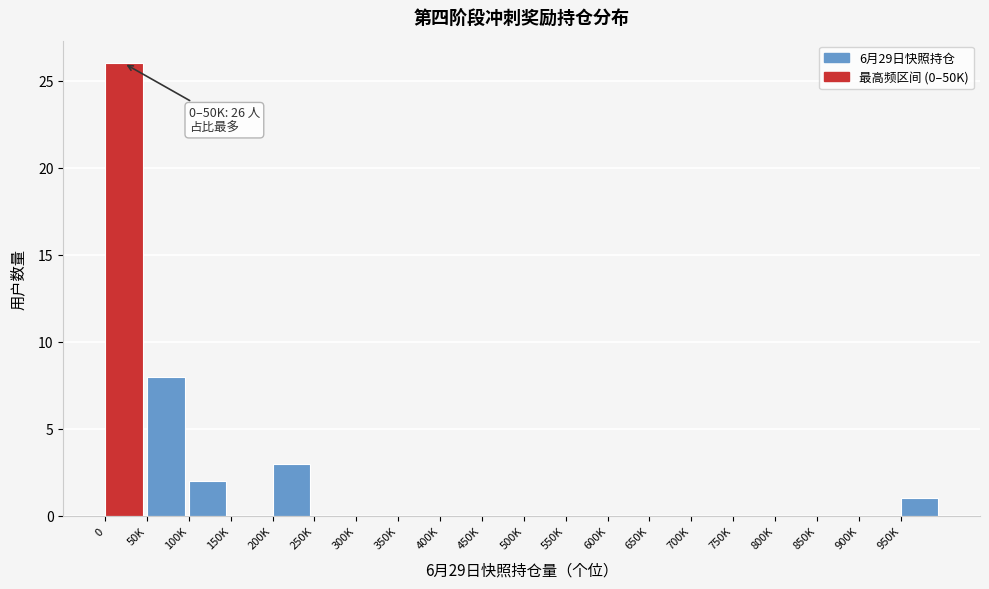

Reading left to right, what are all the values shown in this chart?

0=26	50K=8	100K=2	150K=0	200K=3	250K=0	300K=0	350K=0	400K=0	450K=0	500K=0	550K=0	600K=0	650K=0	700K=0	750K=0	800K=0	850K=0	900K=0	950K=1